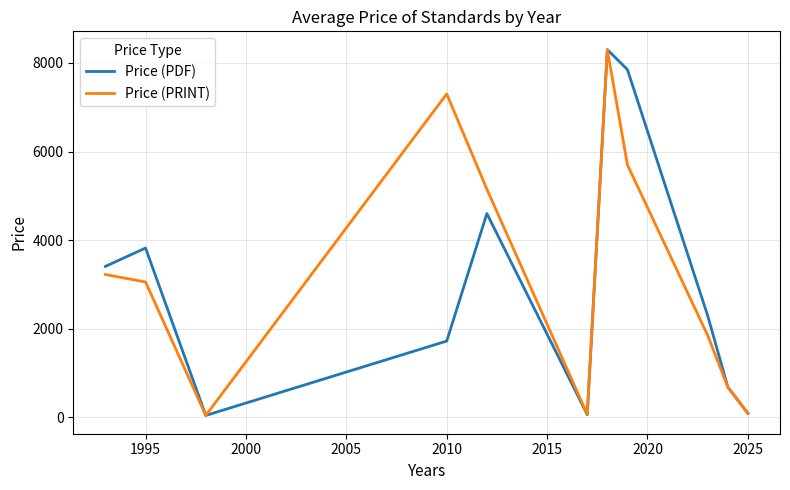

What is the greatest value displayed?

8300.0